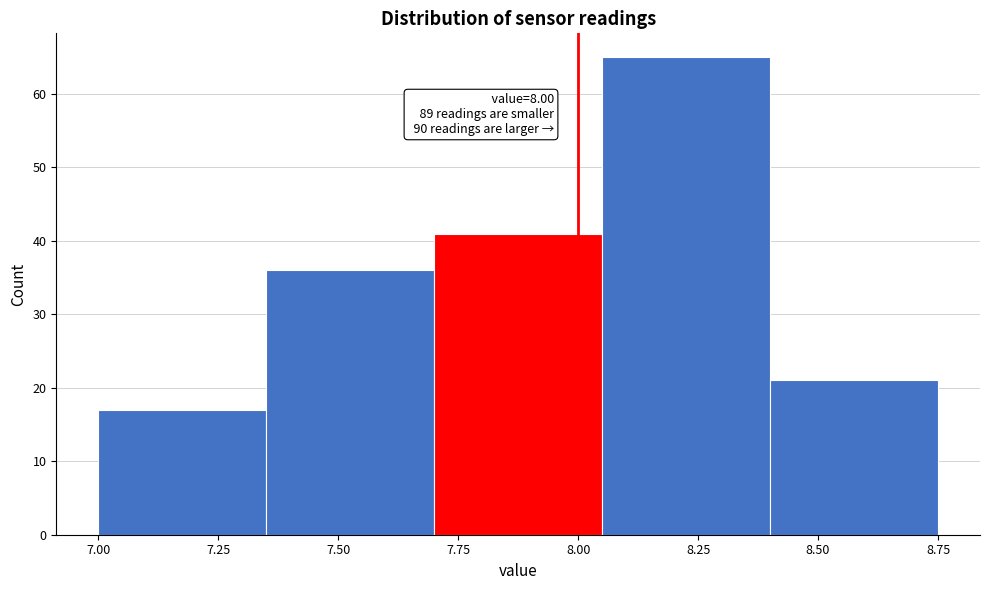

Over which range of the x-axis is the bar tallest?

8.05 to 8.40